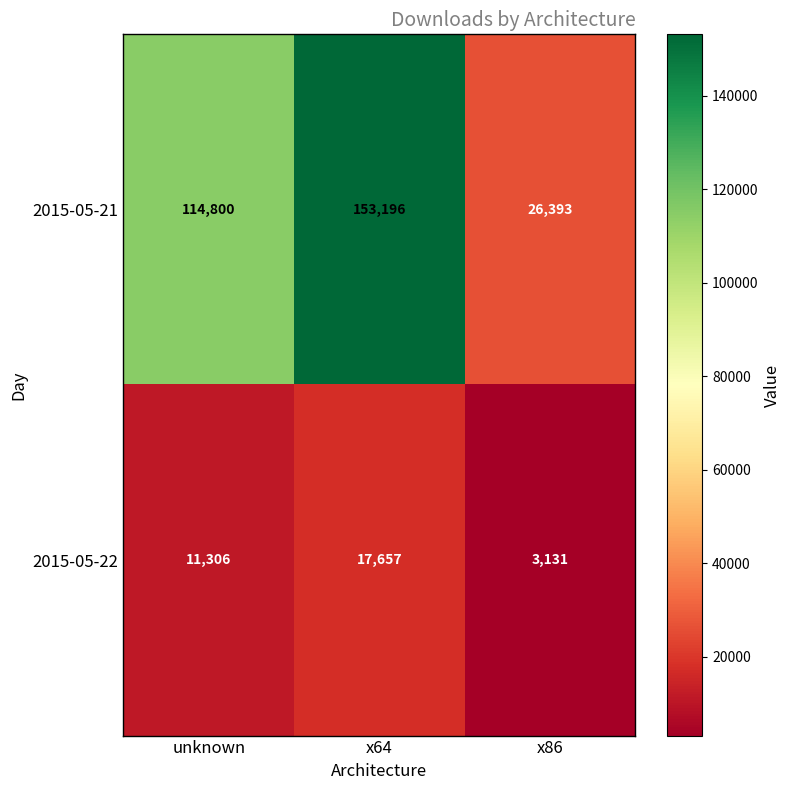

What is the sum of all 2015-05-22 values?

32094